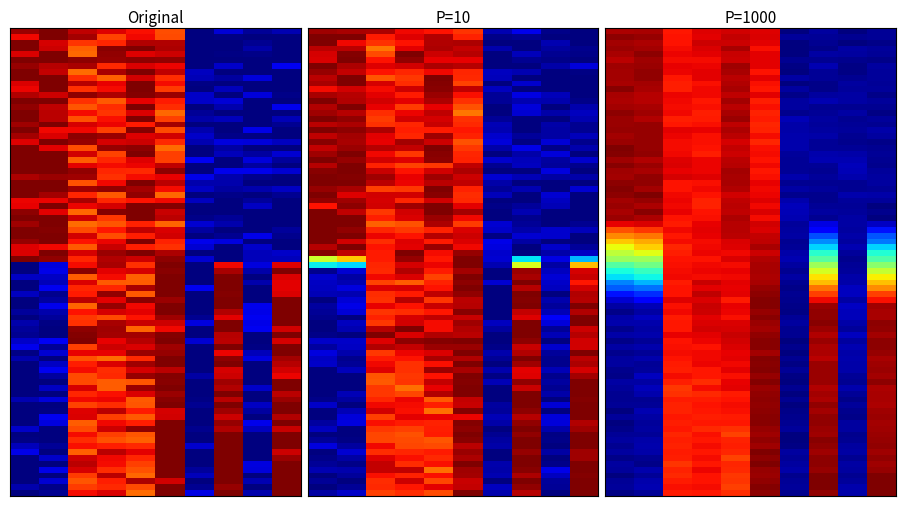

Reading left to right, extract all data points from this chart.

0=0.1	1=0.1	2=2.6	3=2.5	4=2.6	5=2.9	6=0.0	7=2.9	8=0.0	9=2.8